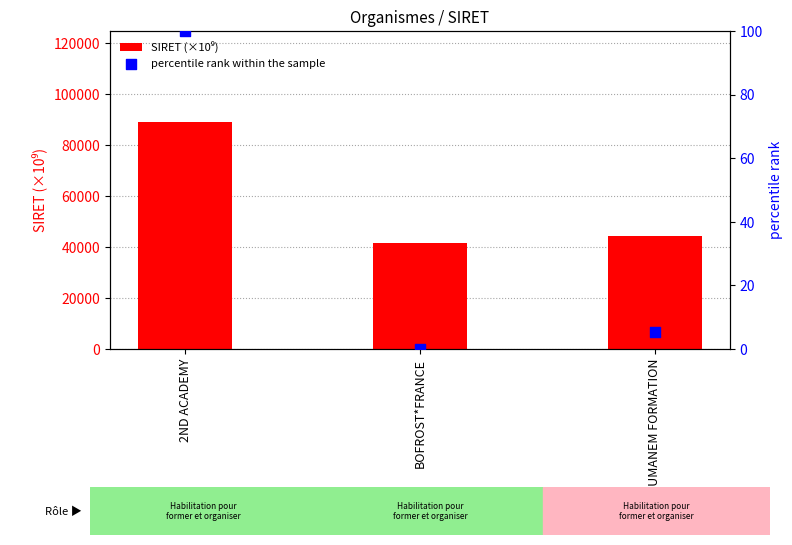

What are all the series names shown in the legend?

SIRET (×10⁹), percentile rank within the sample